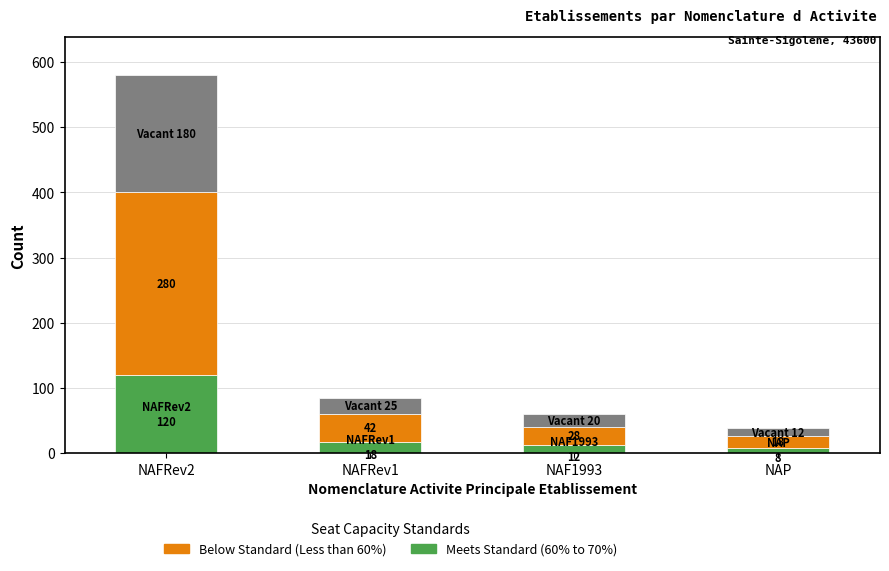

At which category is the sum across all series the highest?

NAFRev2